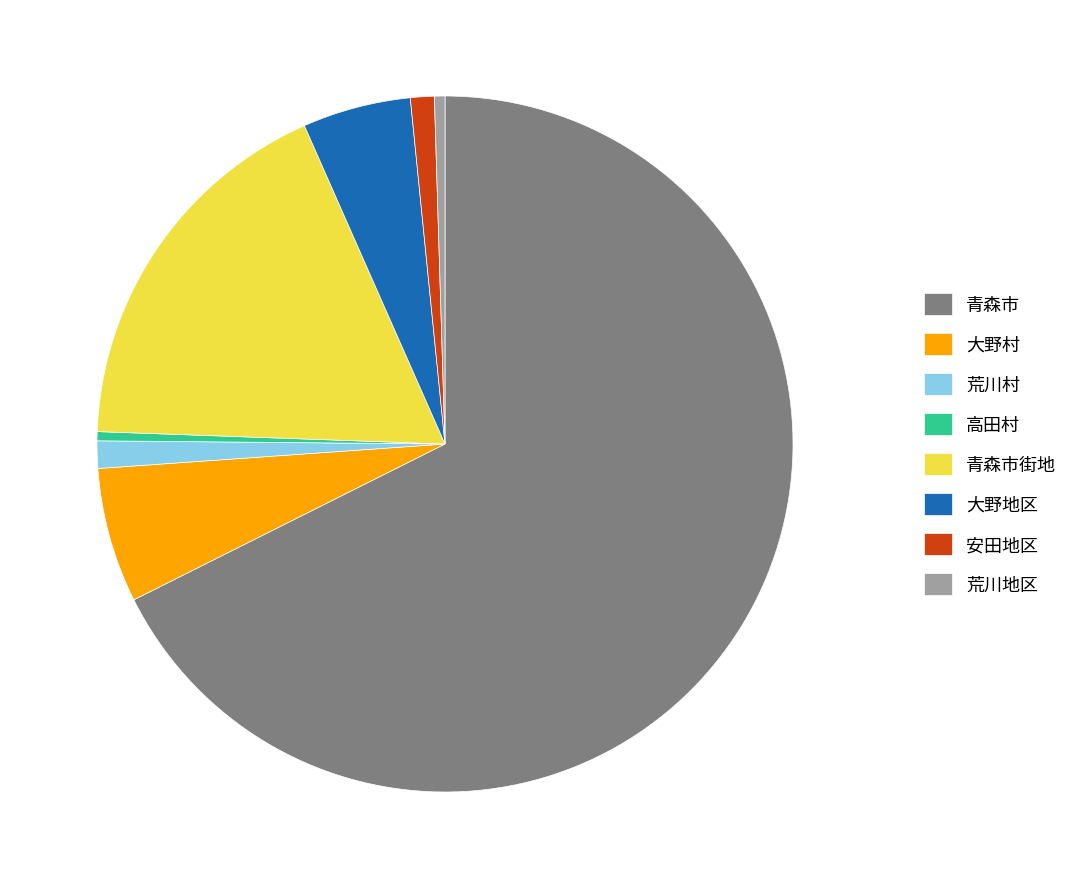

What is the largest slice in the pie chart?

青森市